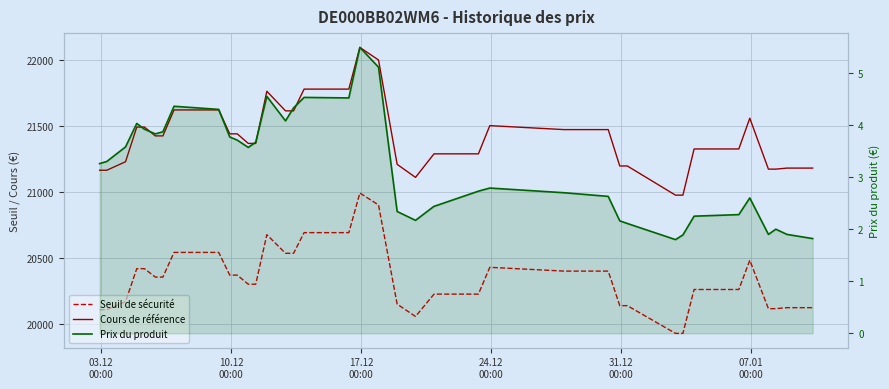

What are all the series names shown in the legend?

Seuil de sécurité, Cours de référence, Prix du produit